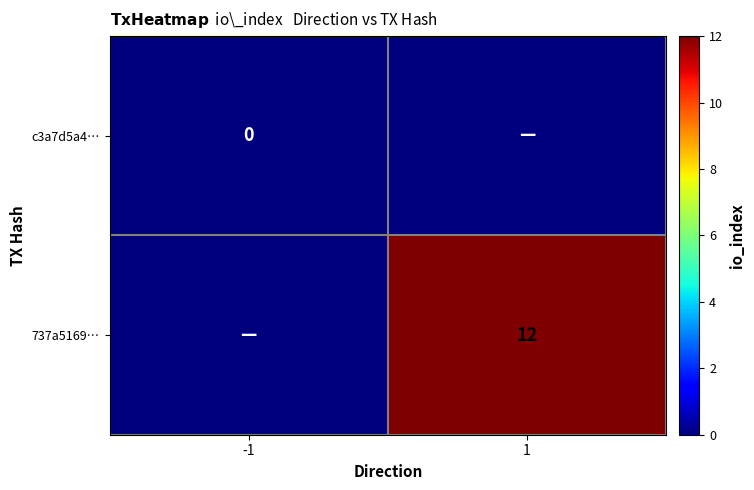

True or false: 737a5169… has a value of 12 at 1.

True